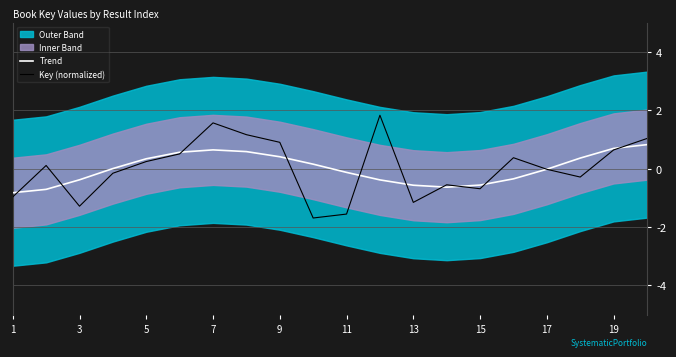

What is the smallest value displayed?

-1.7